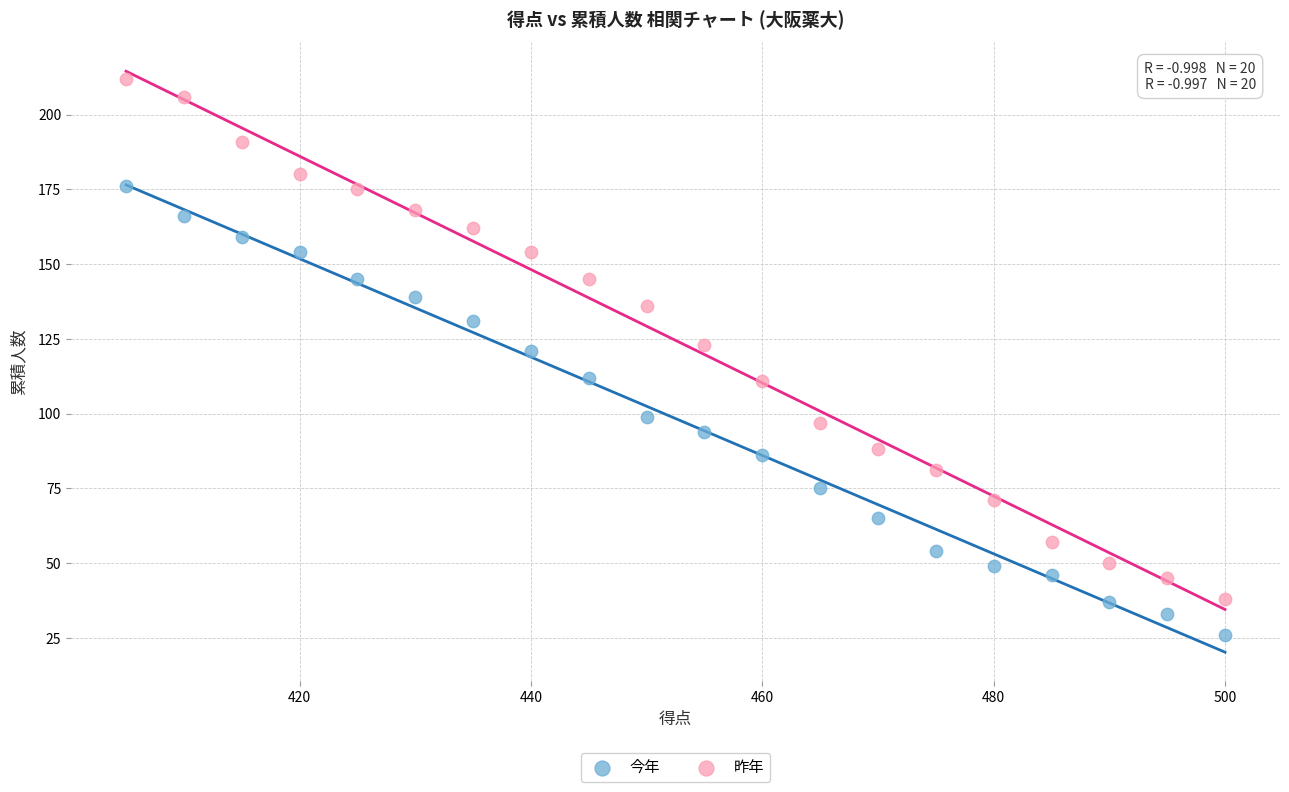

Which series has the largest Y range (max minus min)?

昨年